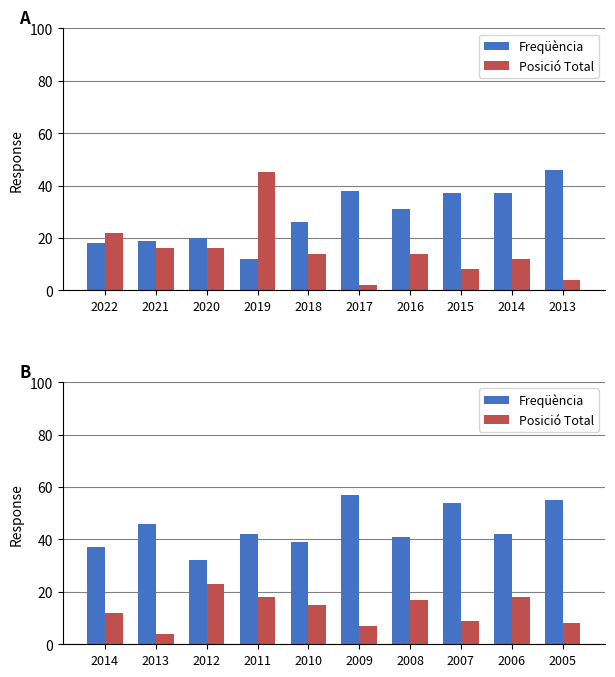

Is the value of Freqüència at 2014 greater than the value of Posició Total at 2013?

Yes